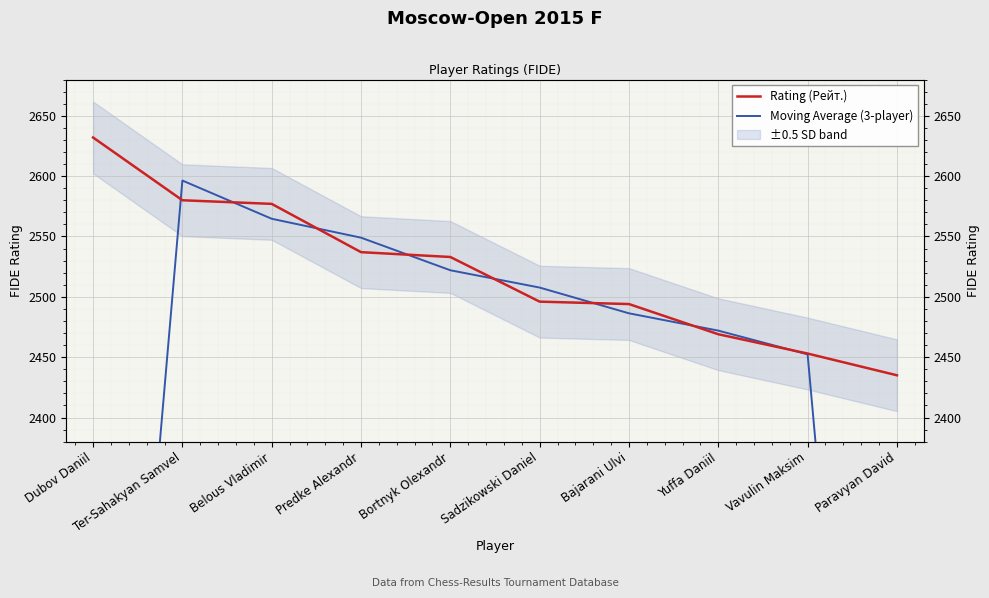

What is the value of the Rating (Рейт.) point at the 4th from the left?

2537.0